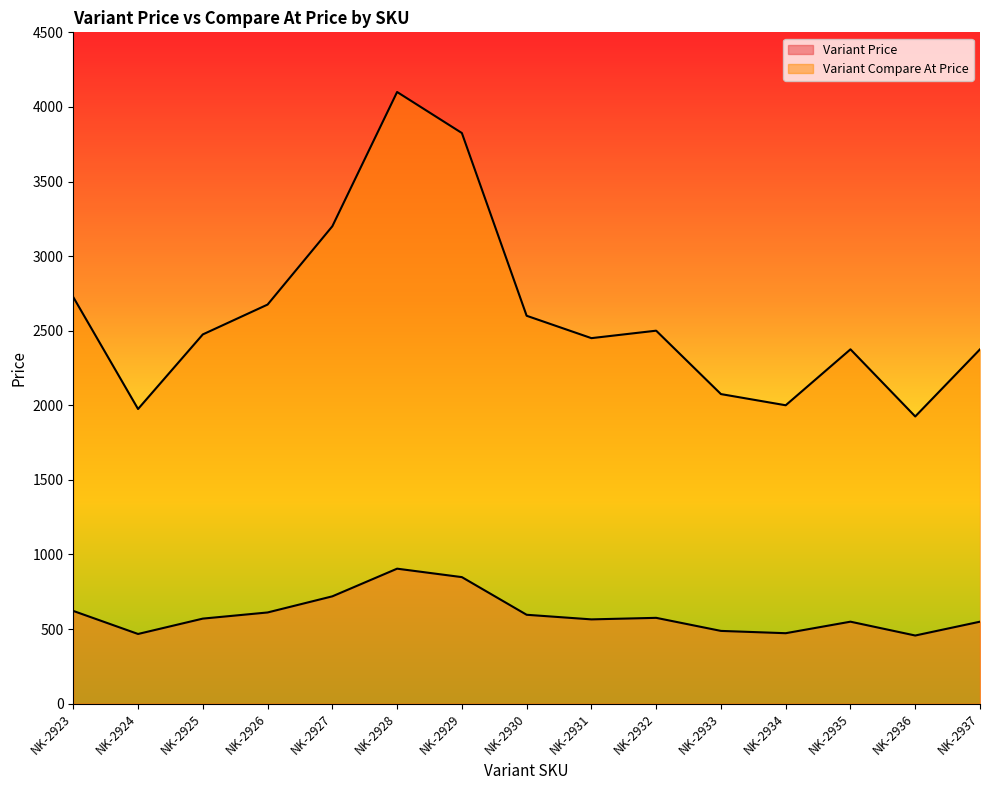

Where is the first local minimum for Variant Price?

NK-2924